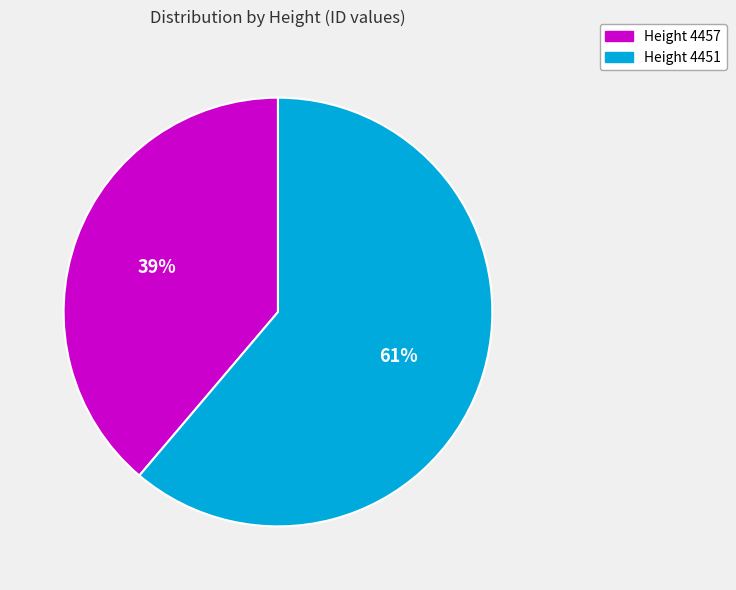

Which category has the biggest portion of the pie?

Height 4451